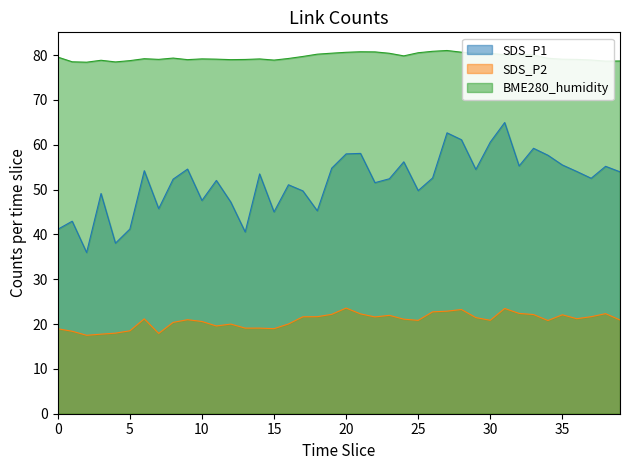

Which series has the largest range (max minus min)?

SDS_P1